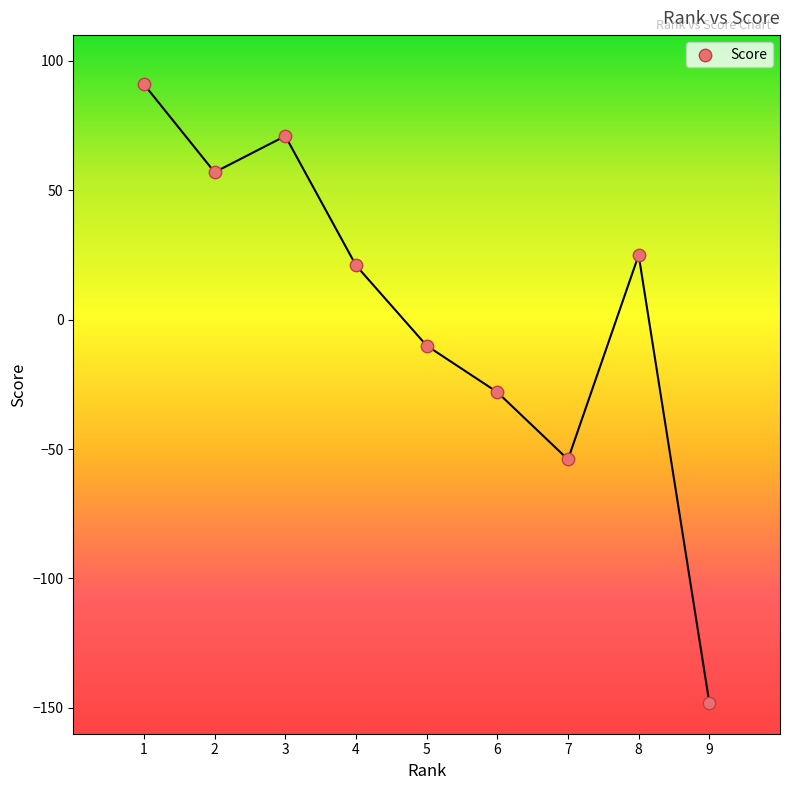

What is the average Y value?

3